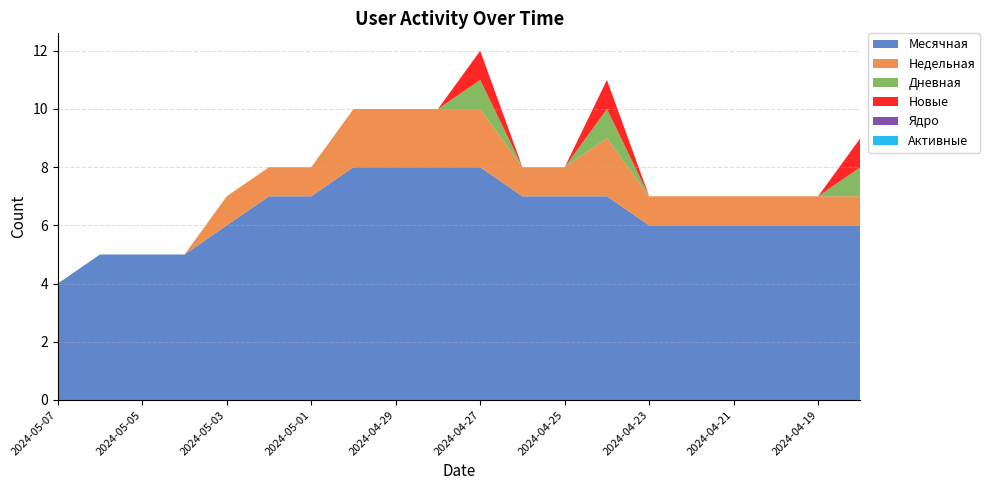

Reading left to right, what are all the values shown in this chart?

Месячная: 2024-05-07=4	2024-05-06=5	2024-05-05=5	2024-05-04=5	2024-05-03=6	2024-05-02=7	2024-05-01=7	2024-04-30=8	2024-04-29=8	2024-04-28=8	2024-04-27=8	2024-04-26=7	2024-04-25=7	2024-04-24=7	2024-04-23=6	2024-04-22=6	2024-04-21=6	2024-04-20=6	2024-04-19=6	2024-04-18=6
Недельная: 2024-05-07=0	2024-05-06=0	2024-05-05=0	2024-05-04=0	2024-05-03=1	2024-05-02=1	2024-05-01=1	2024-04-30=2	2024-04-29=2	2024-04-28=2	2024-04-27=2	2024-04-26=1	2024-04-25=1	2024-04-24=2	2024-04-23=1	2024-04-22=1	2024-04-21=1	2024-04-20=1	2024-04-19=1	2024-04-18=1
Дневная: 2024-05-07=0	2024-05-06=0	2024-05-05=0	2024-05-04=0	2024-05-03=0	2024-05-02=0	2024-05-01=0	2024-04-30=0	2024-04-29=0	2024-04-28=0	2024-04-27=1	2024-04-26=0	2024-04-25=0	2024-04-24=1	2024-04-23=0	2024-04-22=0	2024-04-21=0	2024-04-20=0	2024-04-19=0	2024-04-18=1
Новые: 2024-05-07=0	2024-05-06=0	2024-05-05=0	2024-05-04=0	2024-05-03=0	2024-05-02=0	2024-05-01=0	2024-04-30=0	2024-04-29=0	2024-04-28=0	2024-04-27=1	2024-04-26=0	2024-04-25=0	2024-04-24=1	2024-04-23=0	2024-04-22=0	2024-04-21=0	2024-04-20=0	2024-04-19=0	2024-04-18=1
Ядро: 2024-05-07=0	2024-05-06=0	2024-05-05=0	2024-05-04=0	2024-05-03=0	2024-05-02=0	2024-05-01=0	2024-04-30=0	2024-04-29=0	2024-04-28=0	2024-04-27=0	2024-04-26=0	2024-04-25=0	2024-04-24=0	2024-04-23=0	2024-04-22=0	2024-04-21=0	2024-04-20=0	2024-04-19=0	2024-04-18=0
Активные: 2024-05-07=0	2024-05-06=0	2024-05-05=0	2024-05-04=0	2024-05-03=0	2024-05-02=0	2024-05-01=0	2024-04-30=0	2024-04-29=0	2024-04-28=0	2024-04-27=0	2024-04-26=0	2024-04-25=0	2024-04-24=0	2024-04-23=0	2024-04-22=0	2024-04-21=0	2024-04-20=0	2024-04-19=0	2024-04-18=0